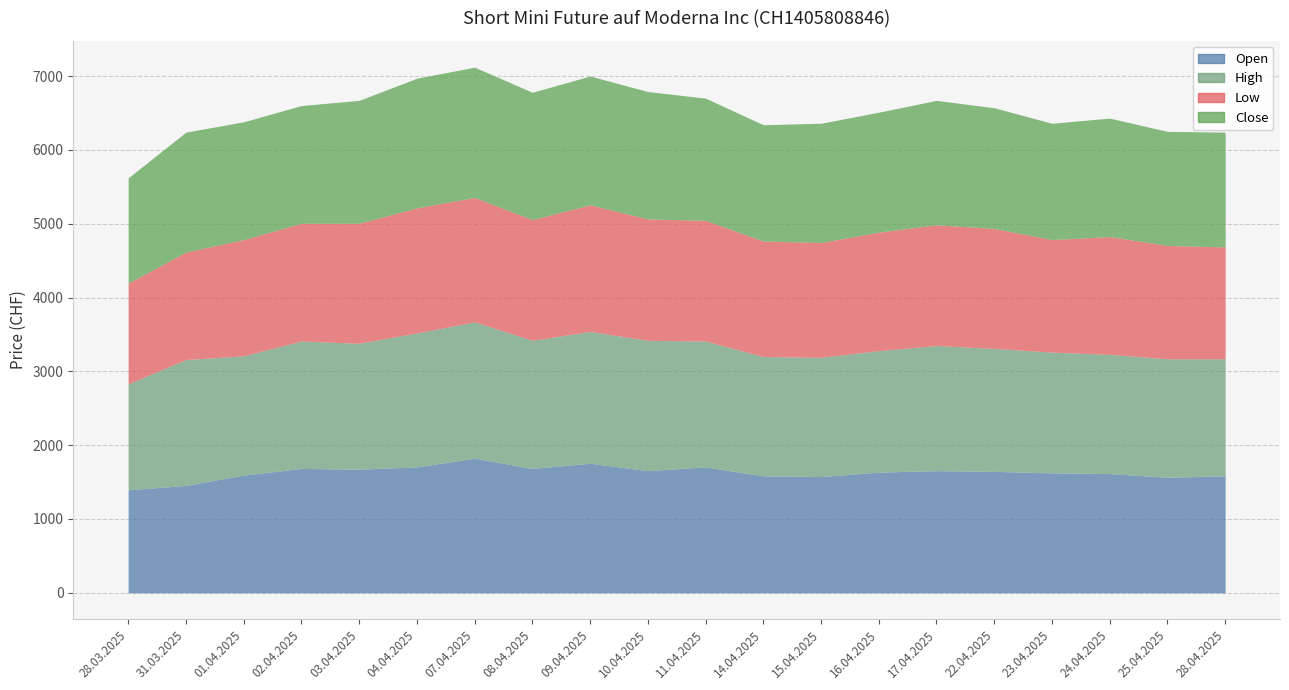

Which has a higher value, 25.04.2025 or 28.04.2025?

28.04.2025